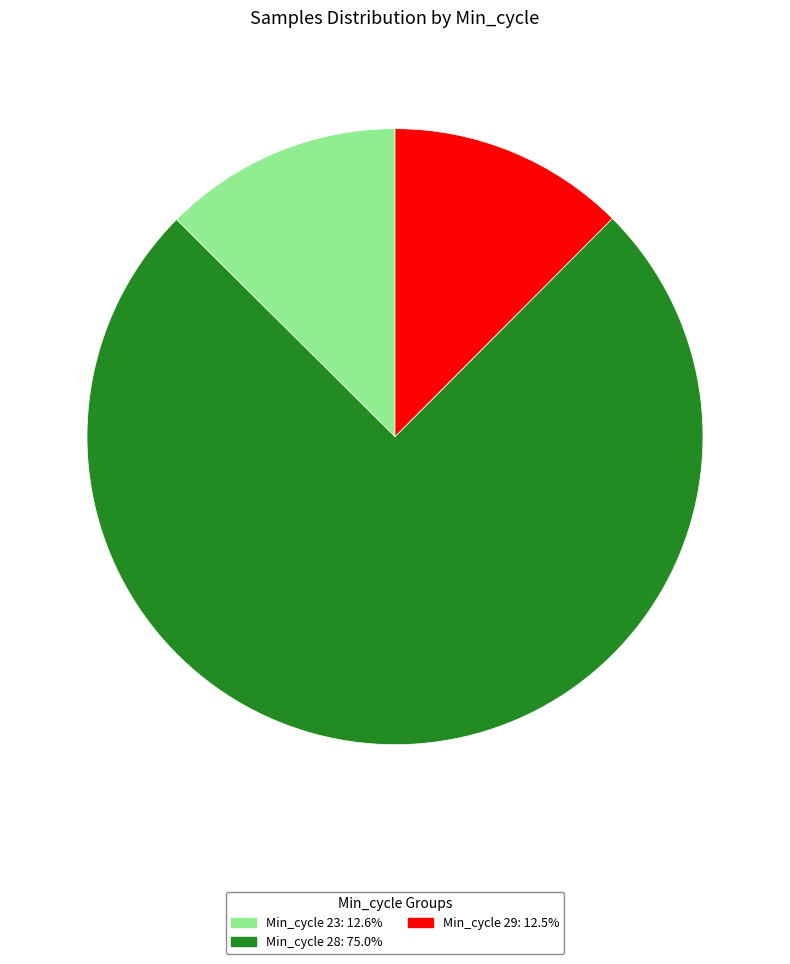

What is the ratio of the value at Min_cycle 23: 12.6% to the value at Min_cycle 29: 12.5%?

1.0